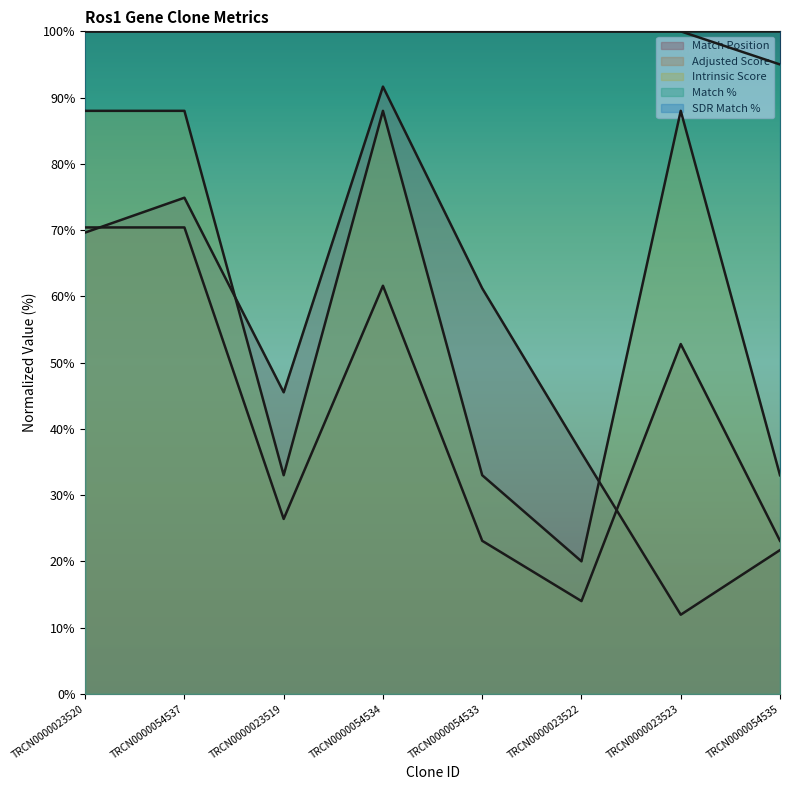

At which label is Match % closest to 97?

TRCN0000054535